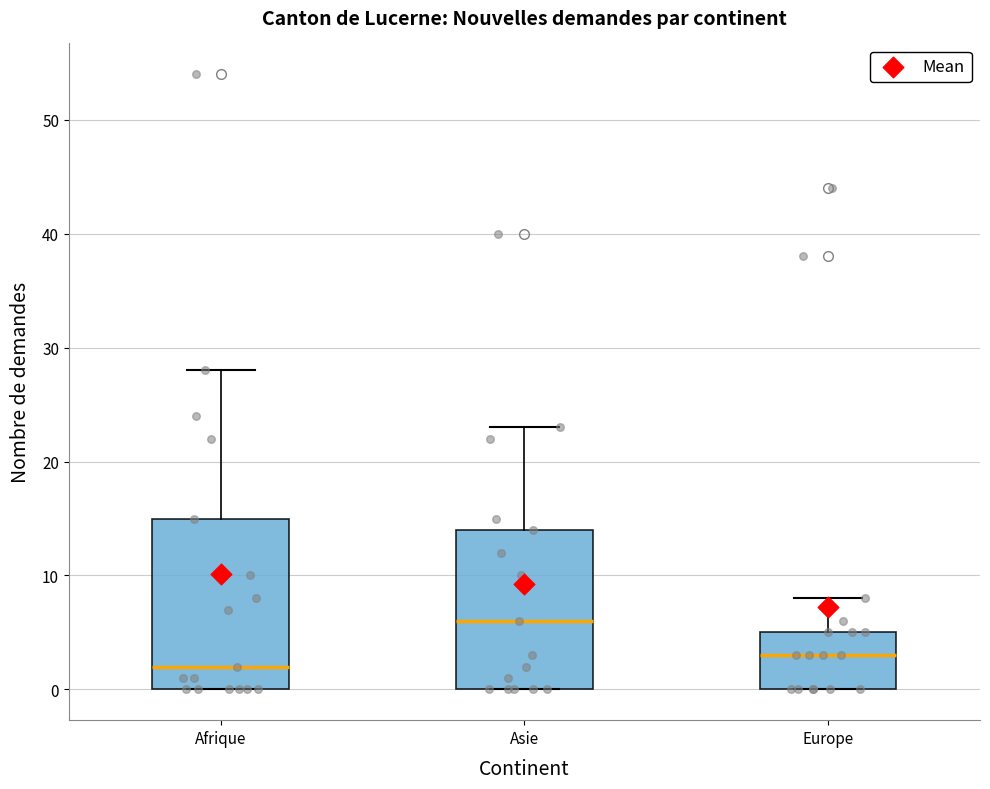

Which box's median line is the highest?

Asie